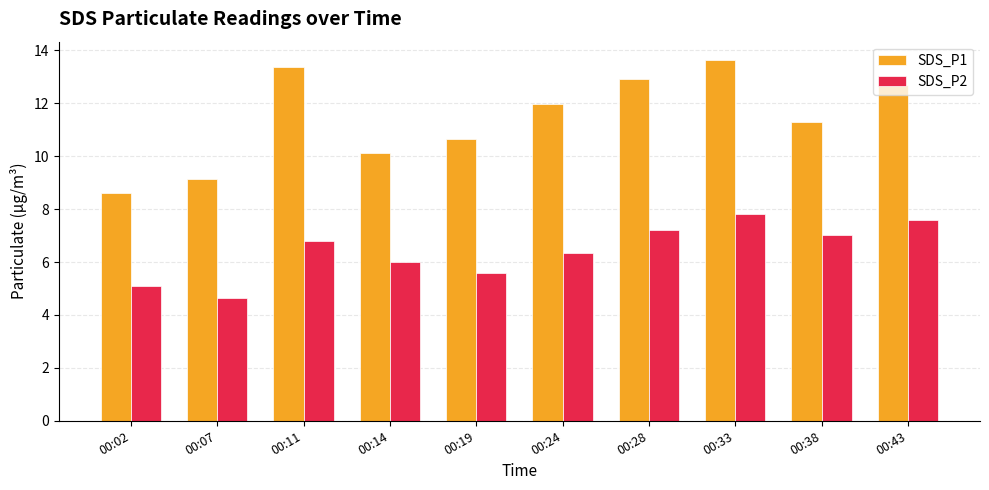

True or false: SDS_P1 has a value of 8.6 at 00:02.

True